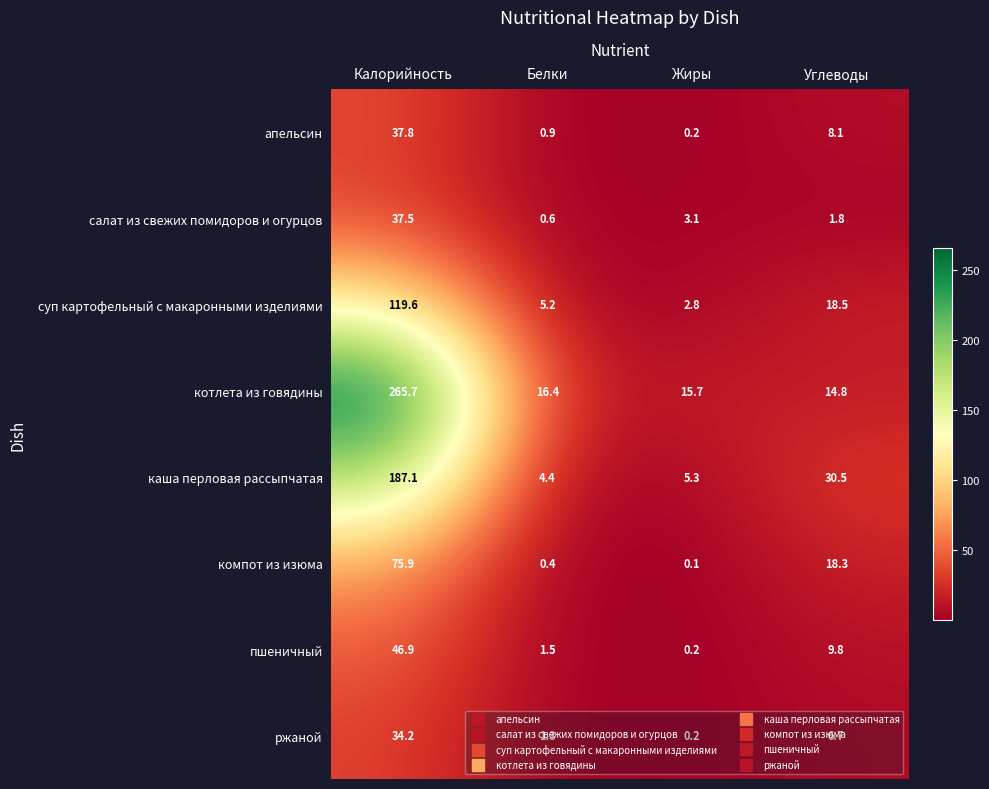

Is it true that ржаной equals 53.5 at Калорийность?

False